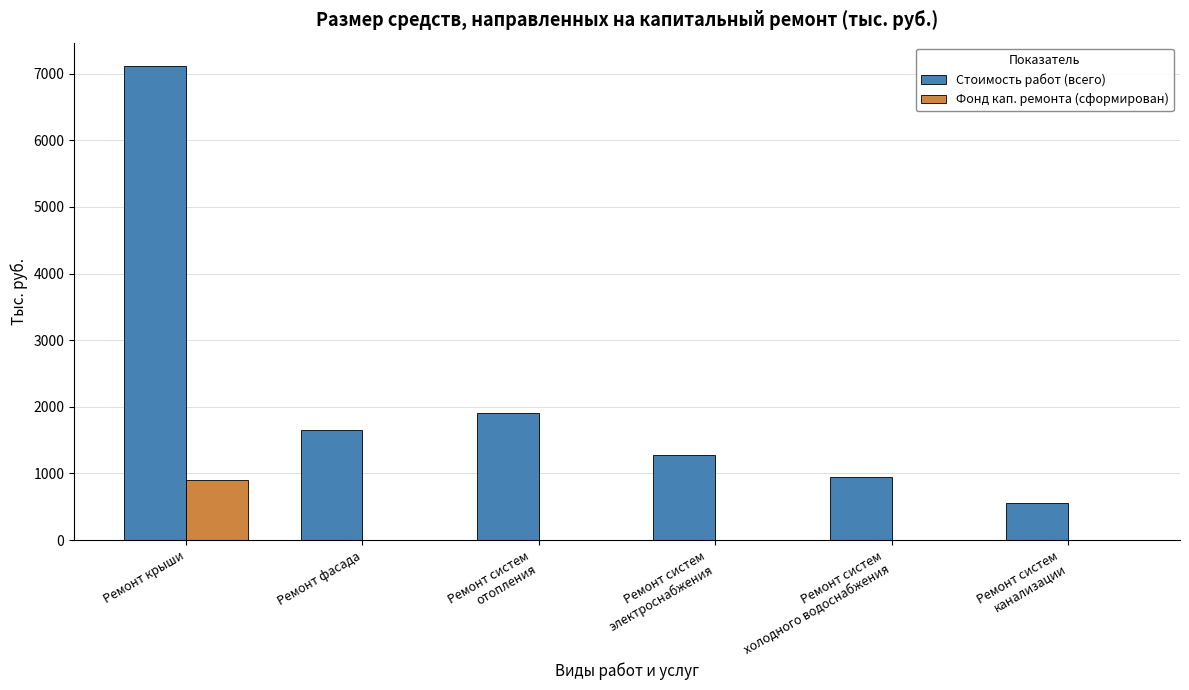

What is the sum of all Стоимость работ (всего) values?

13430.2